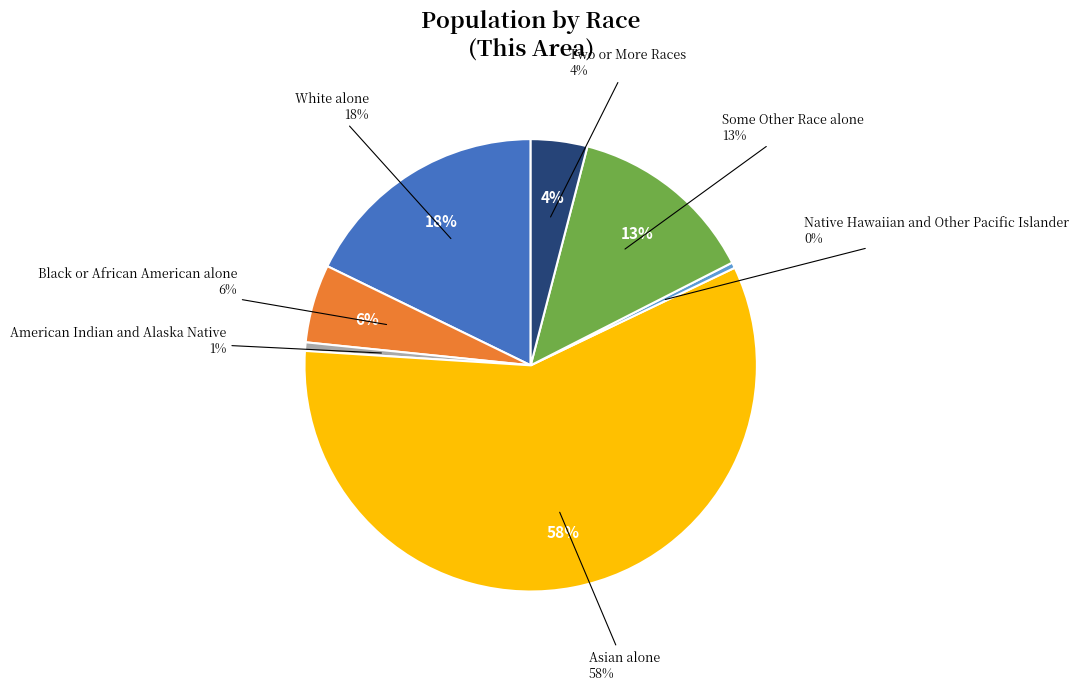

Which slice is the largest?

Asian alone